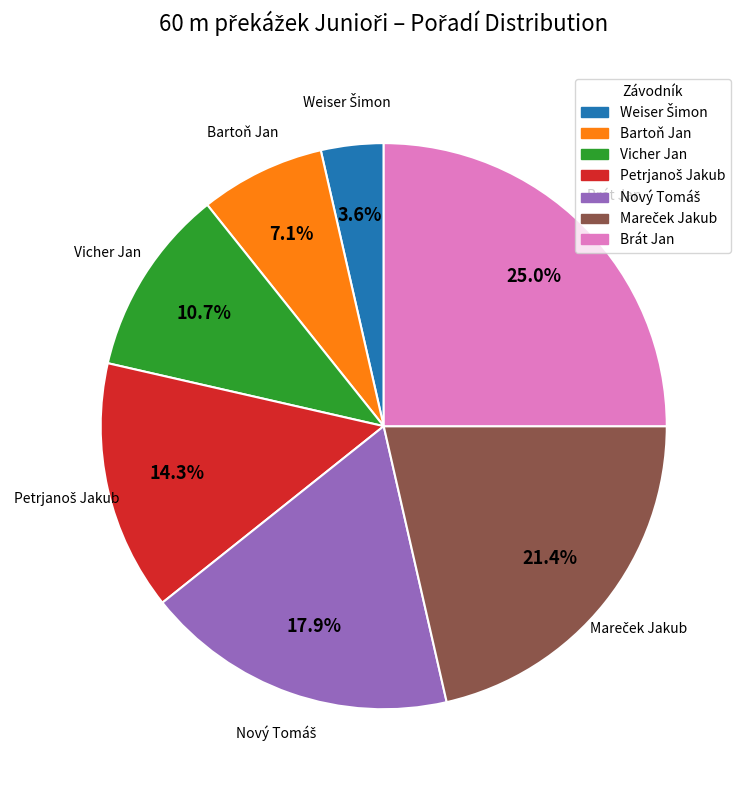

Count the number of slices in the pie.

7